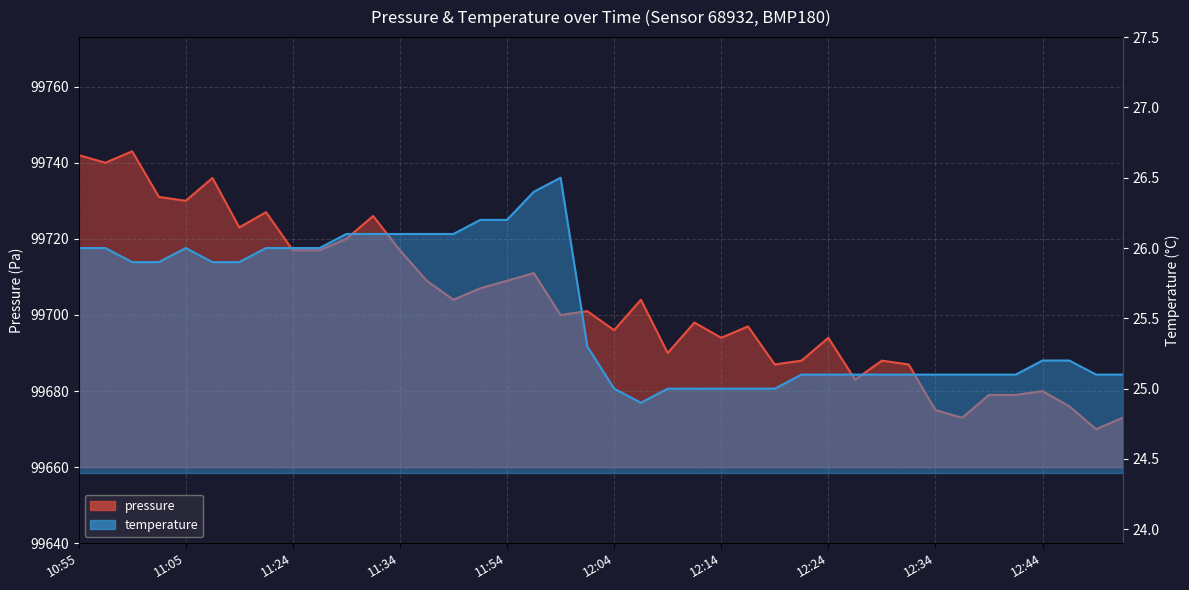

How many interior local peaks does the pressure series have?

12